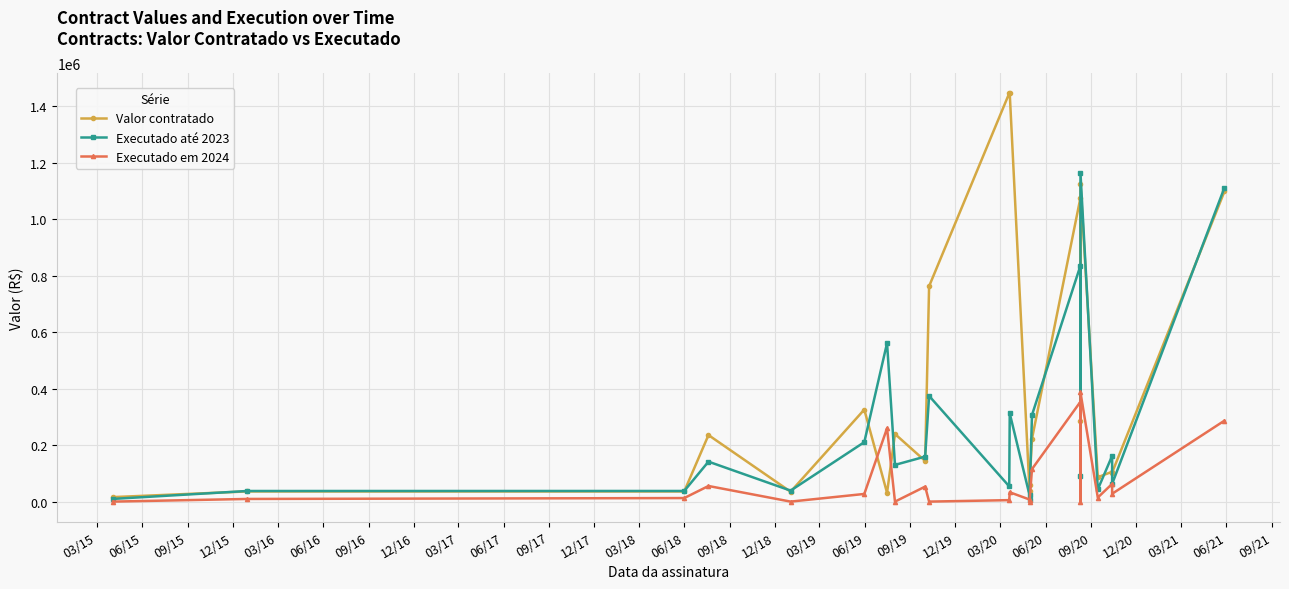

What is the total value across all series at 03/15?

25505.4